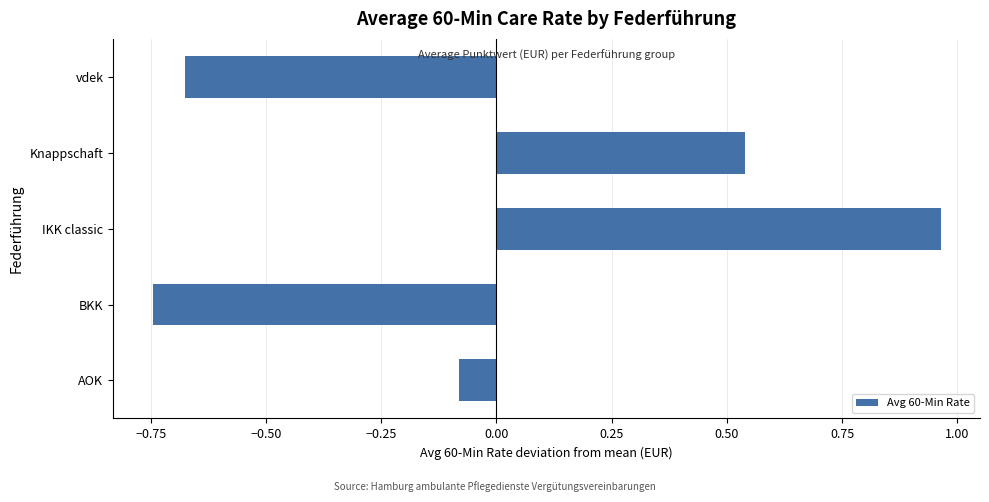

Rank the categories by value from highest to lowest.

IKK classic, Knappschaft, AOK, vdek, BKK